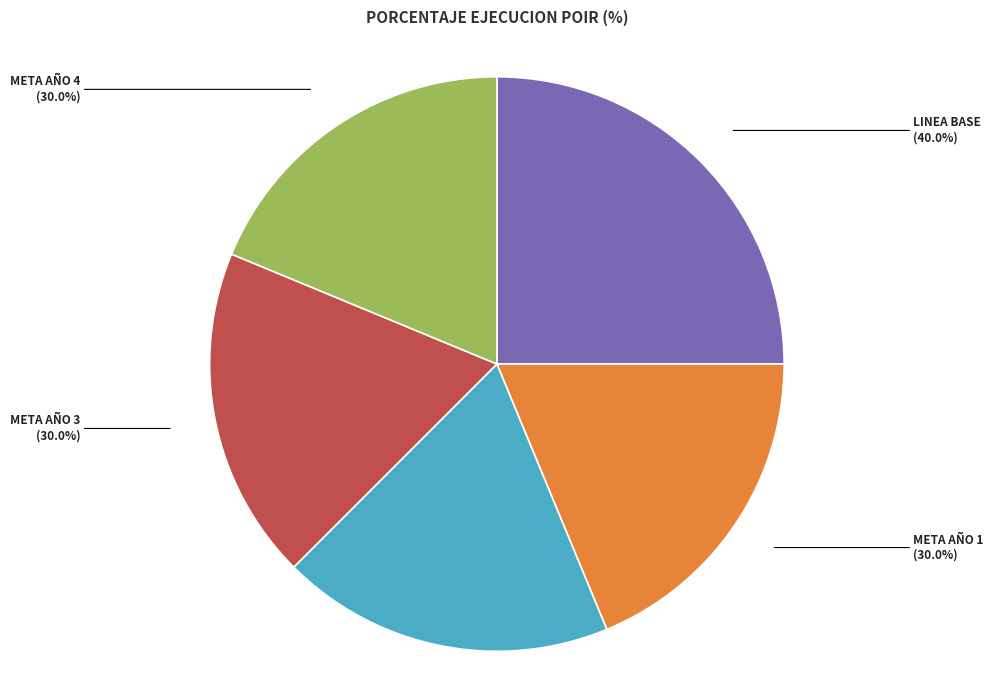

What percentage is the META AÑO 1 slice, to the nearest percent?

19%